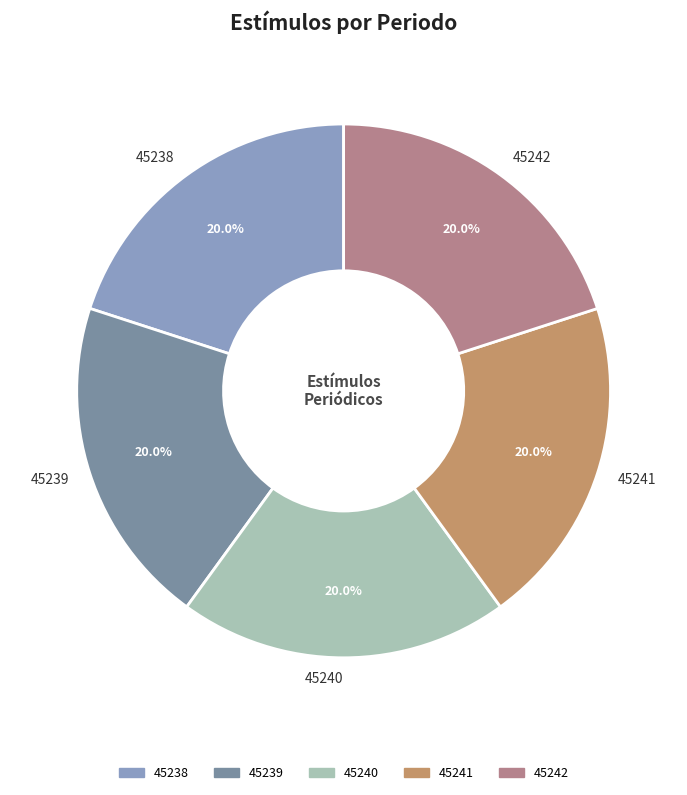

What percentage is the 45239 slice, to the nearest percent?

20%